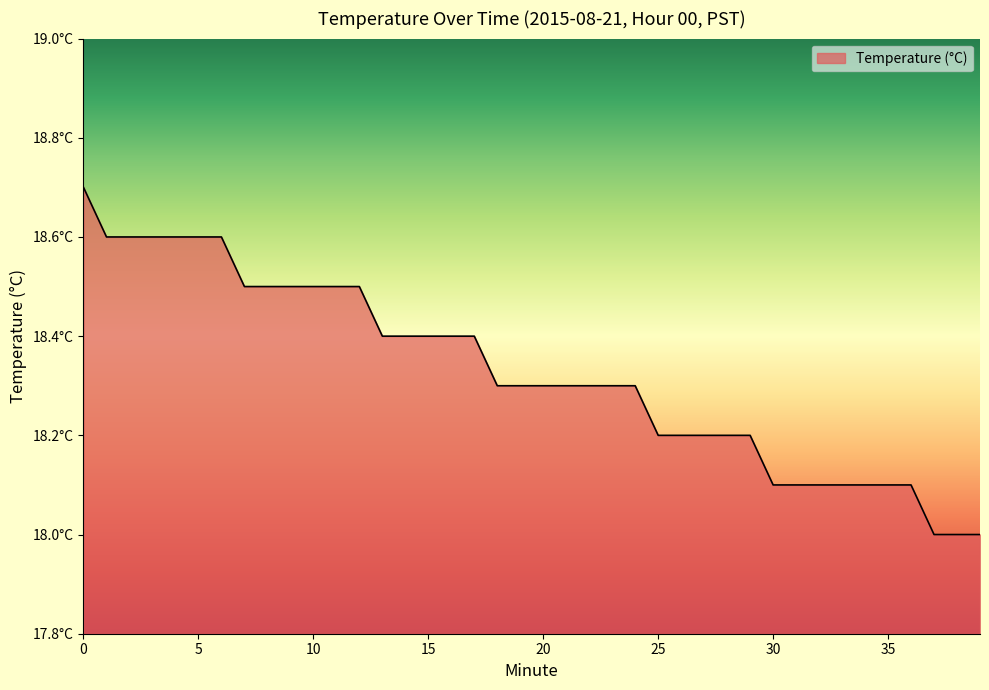

What is the difference between the maximum and minimum values?

0.7